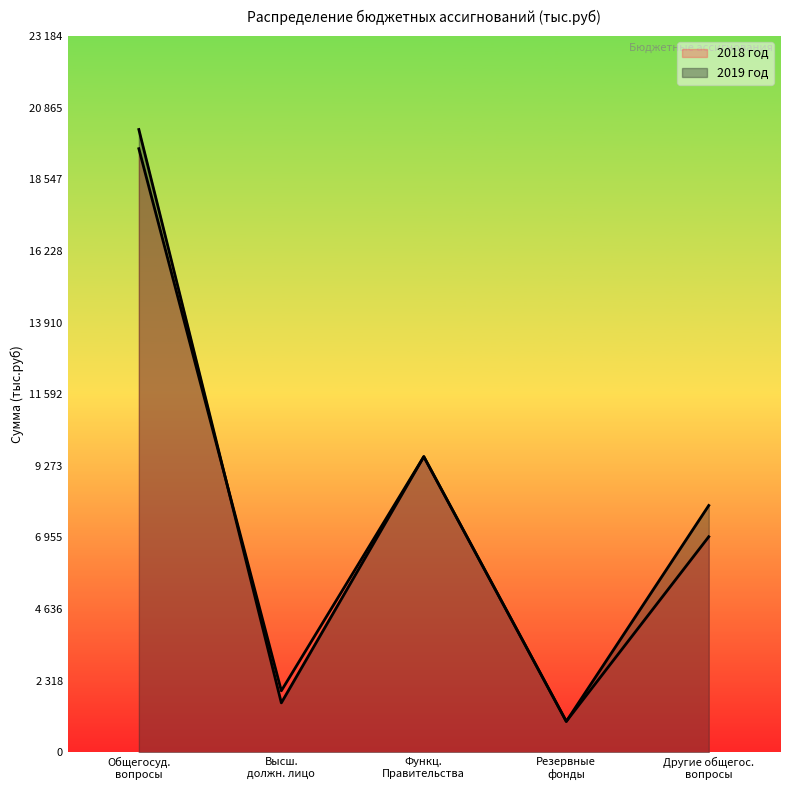

Does the chart display data point markers on the line(s)?

No